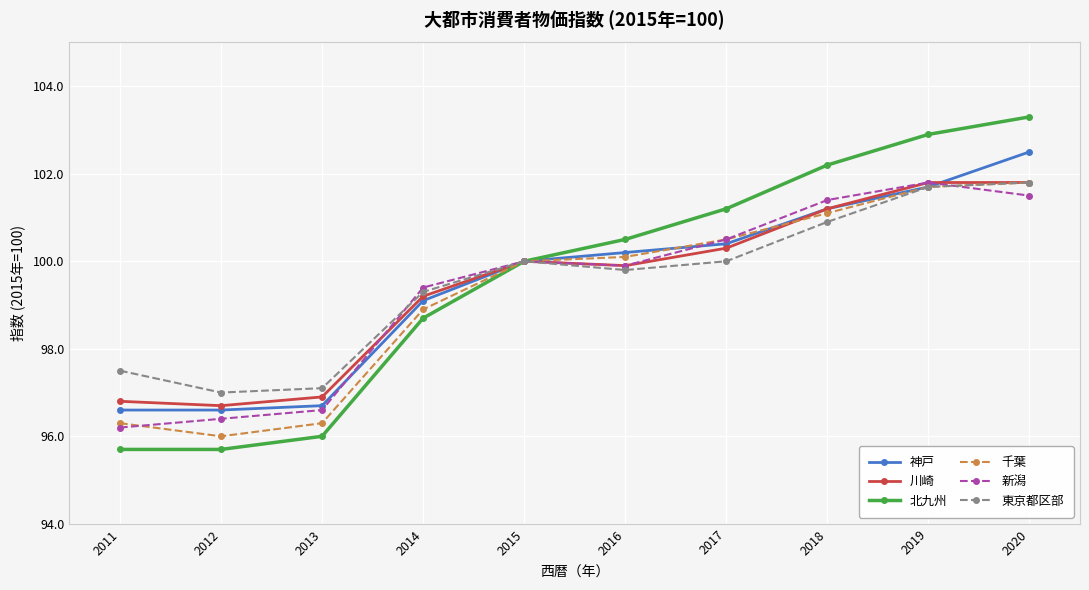

Reading right to left, transcribe all the data shown in this chart.

神戸: 2020=102.5	2019=101.7	2018=101.2	2017=100.4	2016=100.2	2015=100.0	2014=99.1	2013=96.7	2012=96.6	2011=96.6
川崎: 2020=101.8	2019=101.8	2018=101.2	2017=100.3	2016=99.9	2015=100.0	2014=99.2	2013=96.9	2012=96.7	2011=96.8
北九州: 2020=103.3	2019=102.9	2018=102.2	2017=101.2	2016=100.5	2015=100.0	2014=98.7	2013=96.0	2012=95.7	2011=95.7
千葉: 2020=101.8	2019=101.7	2018=101.1	2017=100.5	2016=100.1	2015=100.0	2014=98.9	2013=96.3	2012=96.0	2011=96.3
新潟: 2020=101.5	2019=101.8	2018=101.4	2017=100.5	2016=99.9	2015=100.0	2014=99.4	2013=96.6	2012=96.4	2011=96.2
東京都区部: 2020=101.8	2019=101.7	2018=100.9	2017=100.0	2016=99.8	2015=100.0	2014=99.3	2013=97.1	2012=97.0	2011=97.5